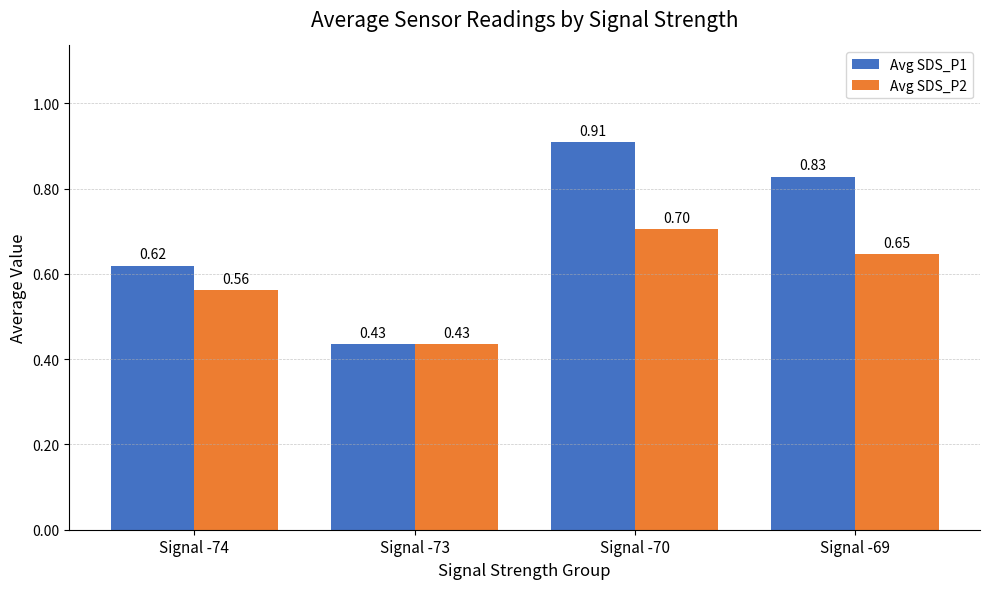

Which series changed the most between Signal -74 and Signal -69?

Avg SDS_P1